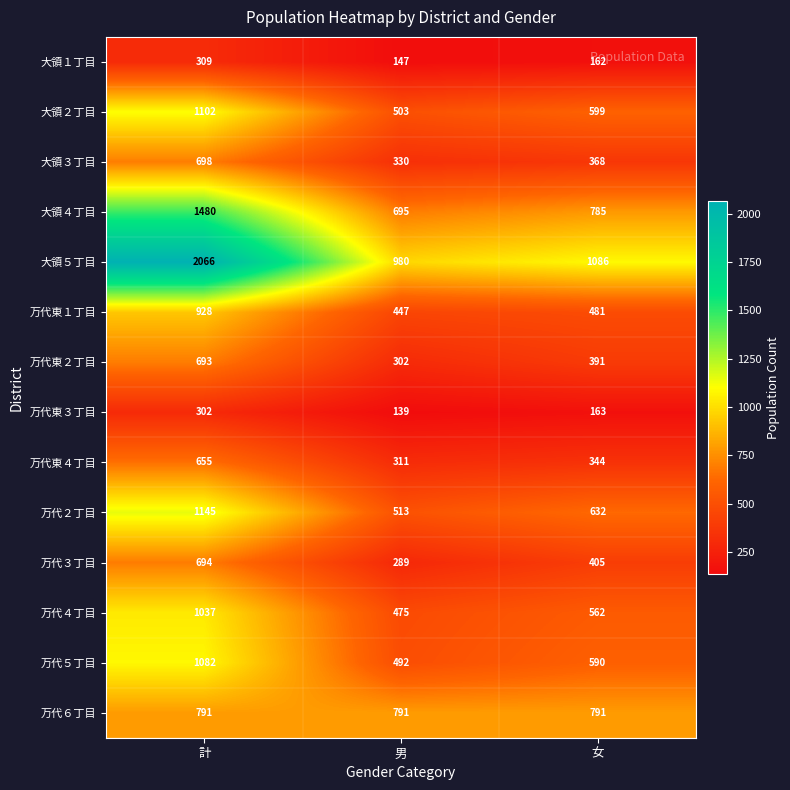

Rank the series by their maximum value, from lowest to highest.

万代東３丁目, 大領１丁目, 万代東４丁目, 万代東２丁目, 万代３丁目, 大領３丁目, 万代６丁目, 万代東１丁目, 万代４丁目, 万代５丁目, 大領２丁目, 万代２丁目, 大領４丁目, 大領５丁目